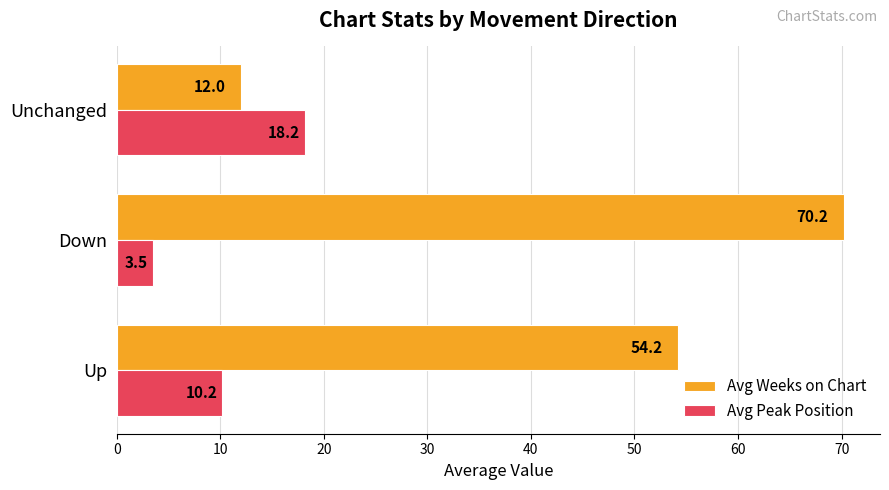

The value of Avg Weeks on Chart at Unchanged is 12.0. True or false?

True